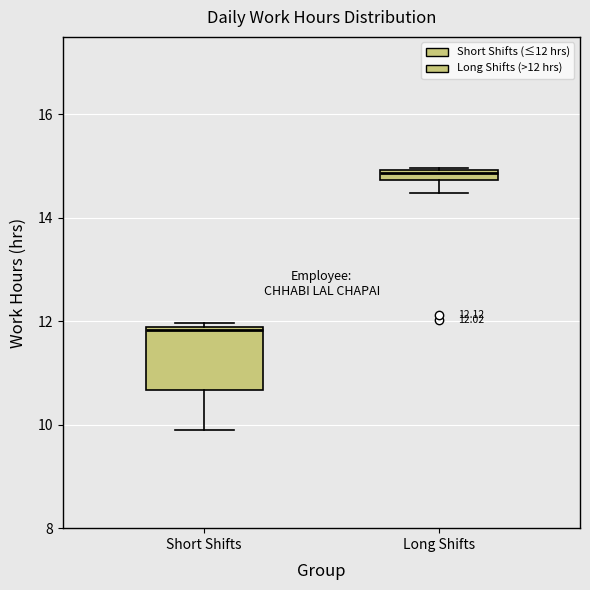

Comparing the boxes themselves (not the whiskers), which one is the tallest?

Short Shifts